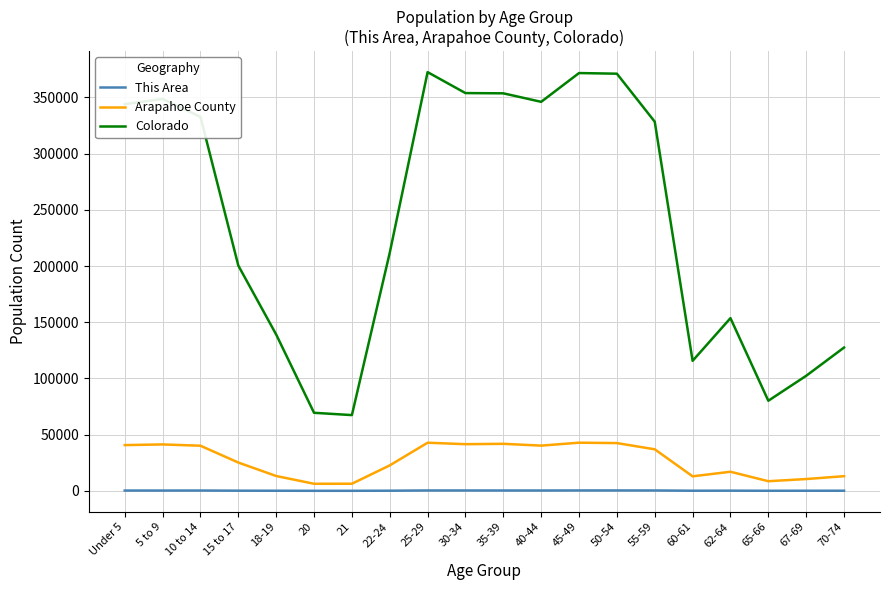

What is the total value across all series at 67-69?

112949